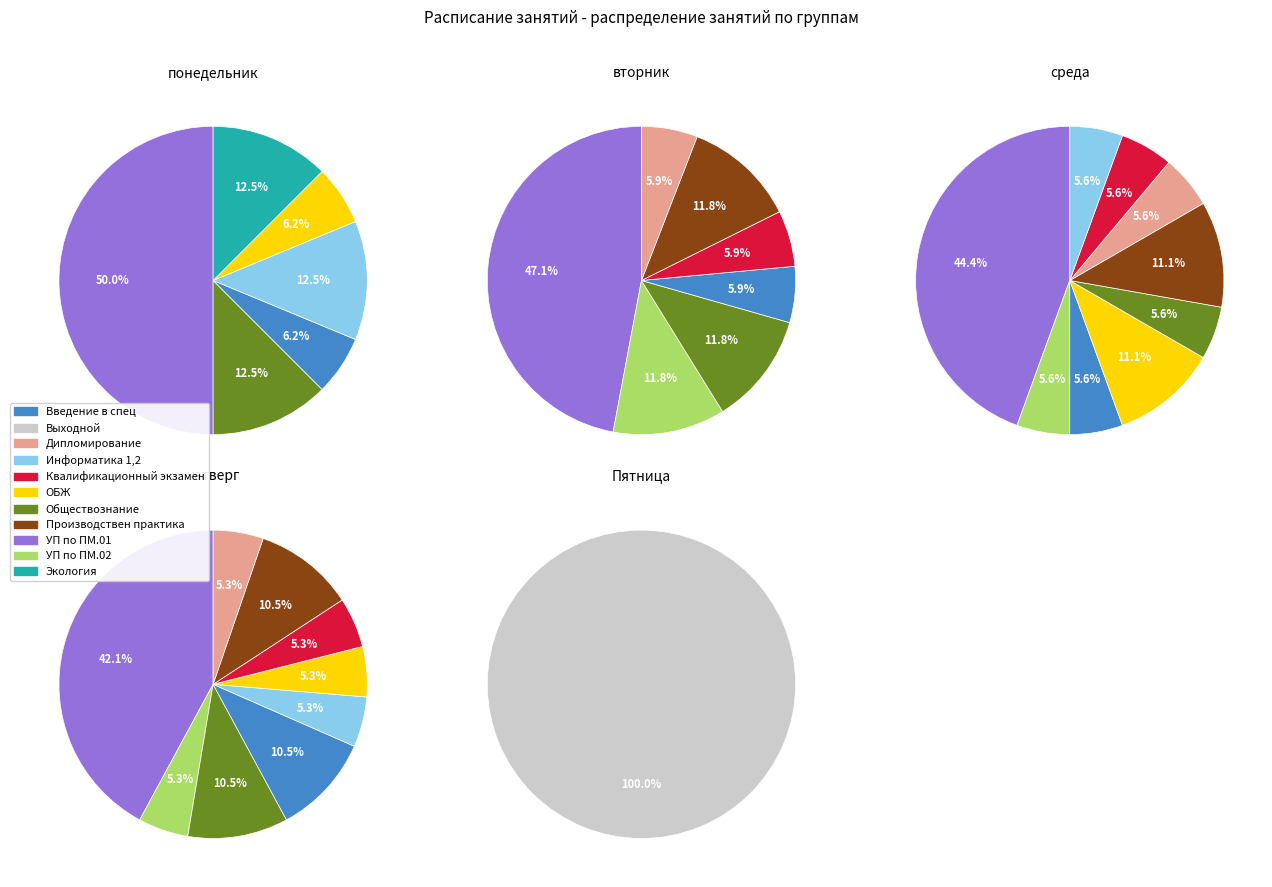

Which slice is the largest?

УП по ПМ.01